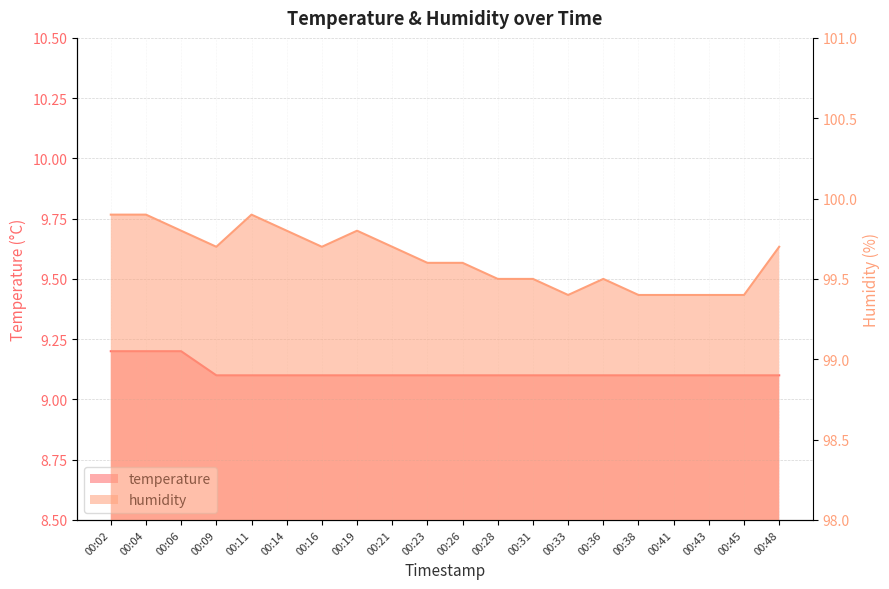

Is it true that temperature equals 5.2 at 00:33?

False